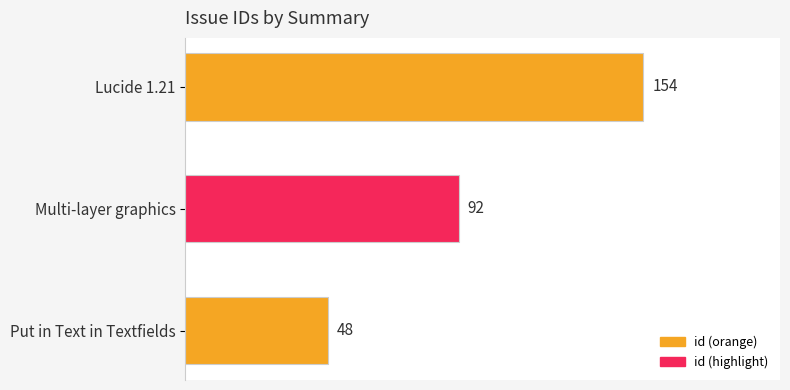

List the labels in order of value, smallest first.

Put in Text in Textfields, Multi-layer graphics, Lucide 1.21